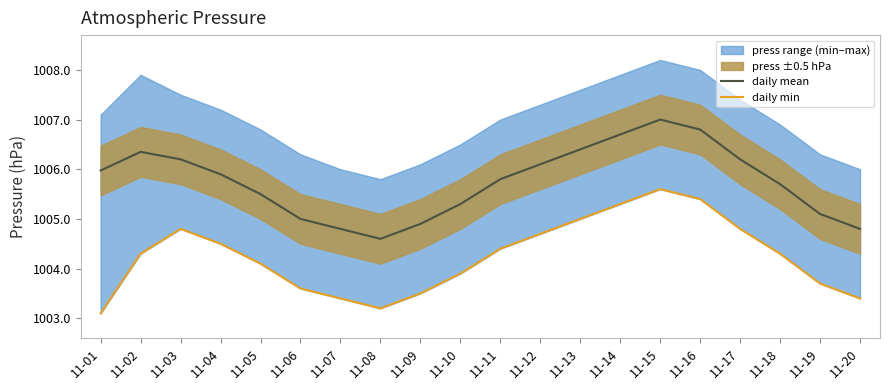

True or false: daily mean and daily min cross at least once.

False